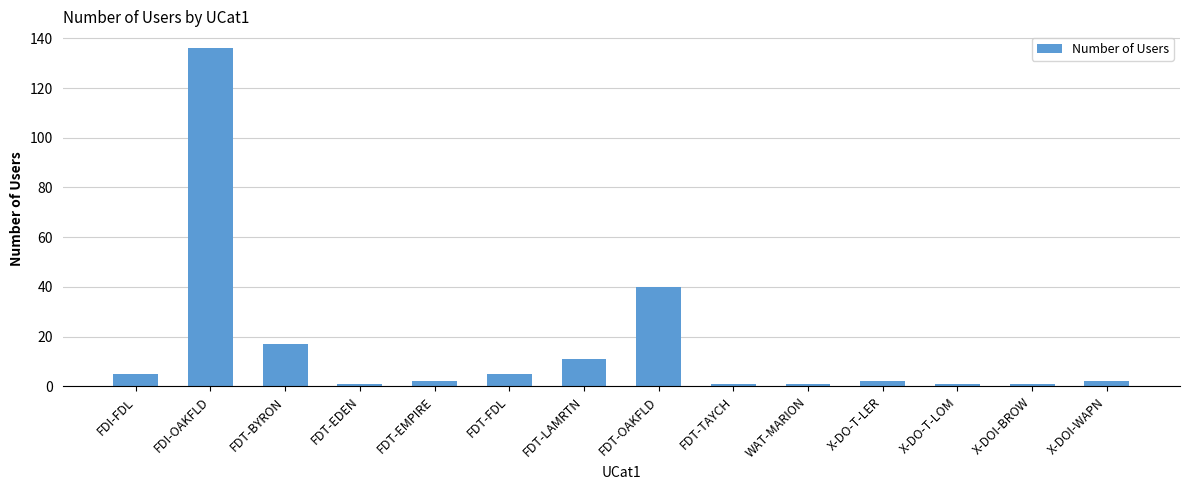

Reading right to left, list all the values displayed in this chart.

2	1	1	2	1	1	40	11	5	2	1	17	136	5